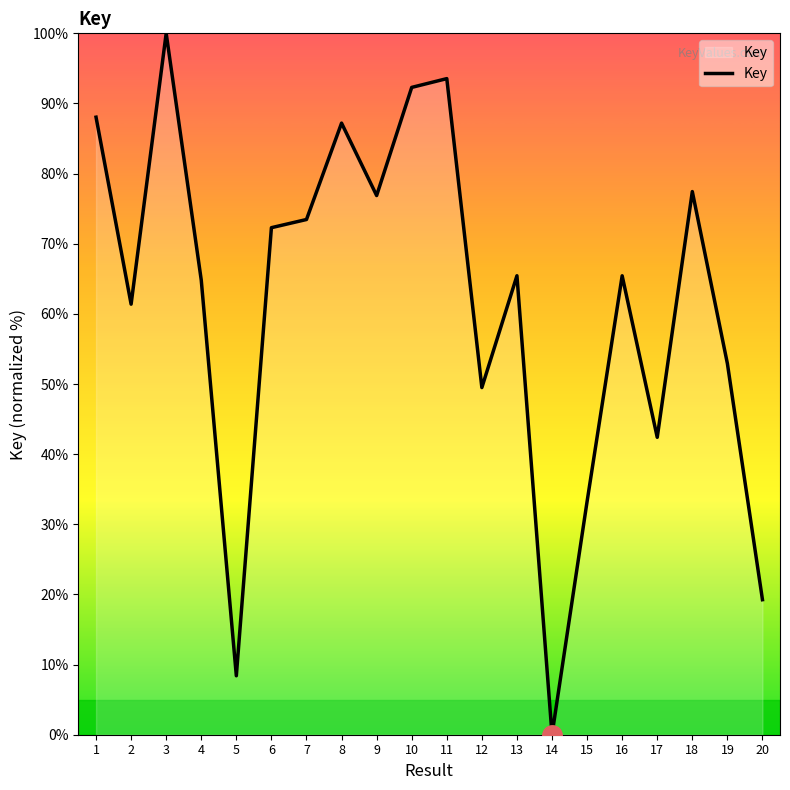

Which category has the lowest value across all series?

14